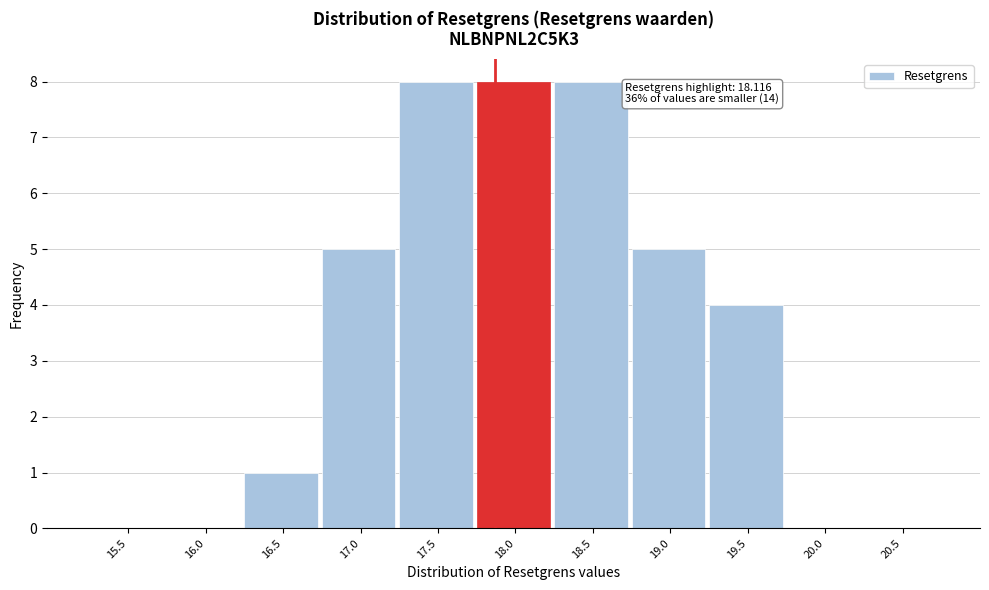

Reading left to right, list all the values displayed in this chart.

15.5=0	16.0=0	16.5=1	17.0=5	17.5=8	18.0=8	18.5=8	19.0=5	19.5=4	20.0=0	20.5=0